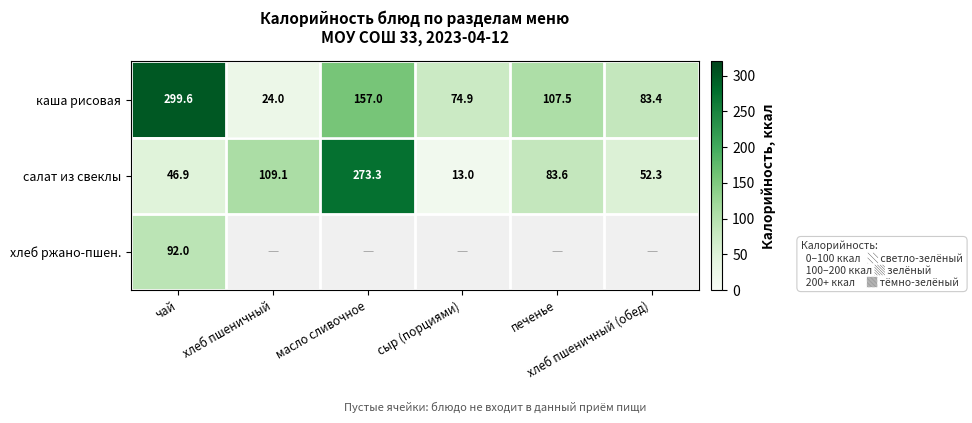

What is the sum of all салат из свеклы values?

578.2